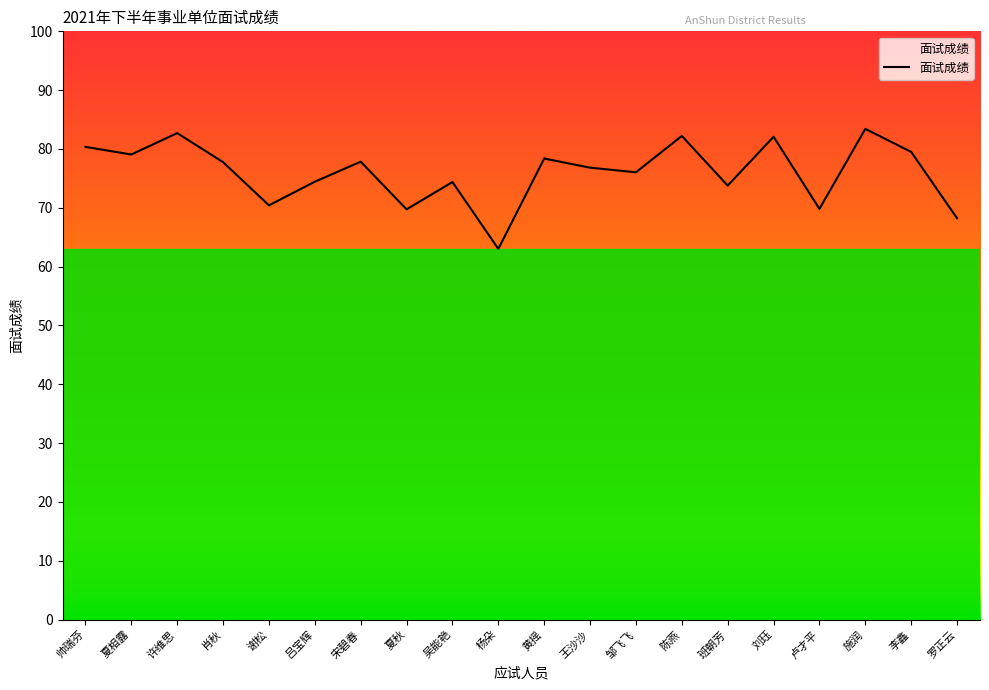

Where is the first local minimum?

夏相露